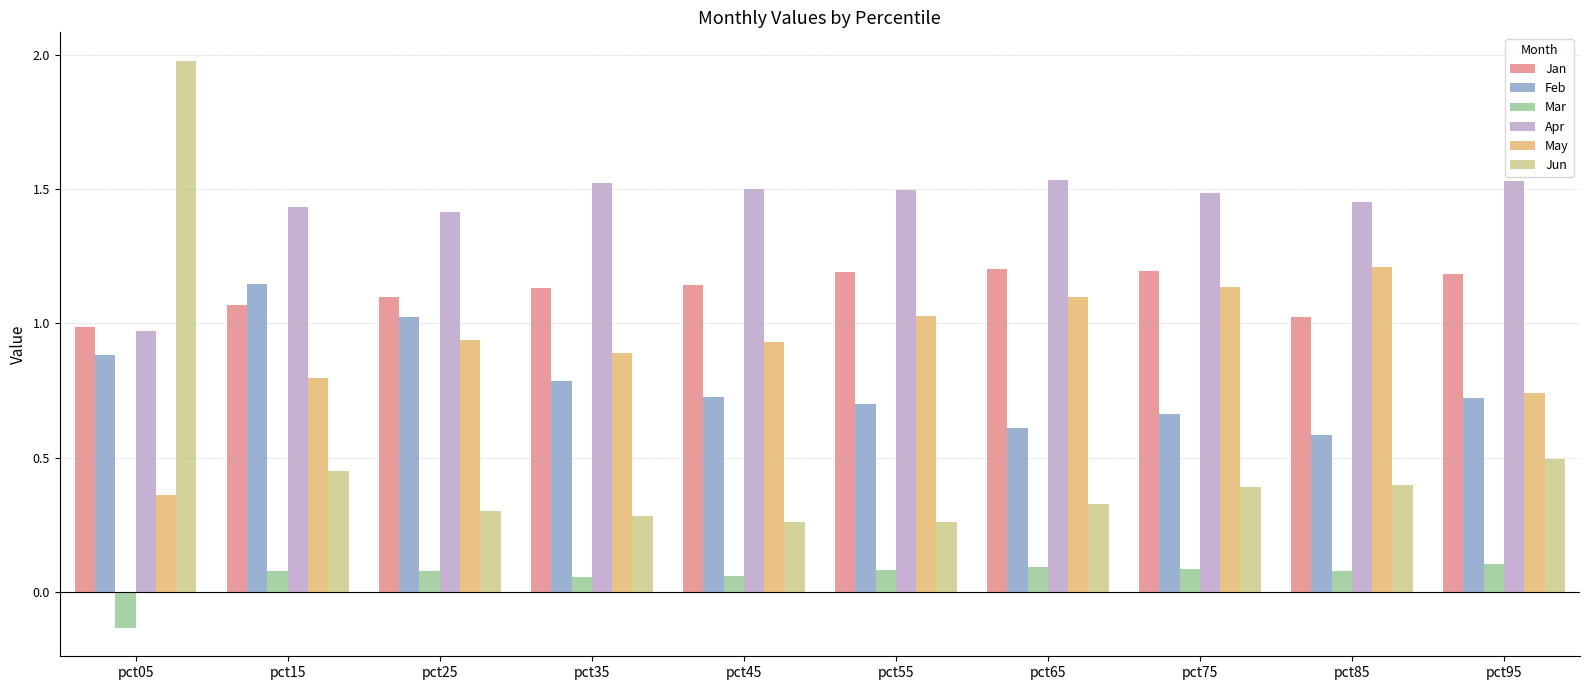

Is it true that Mar equals 0.1 at pct95?

True